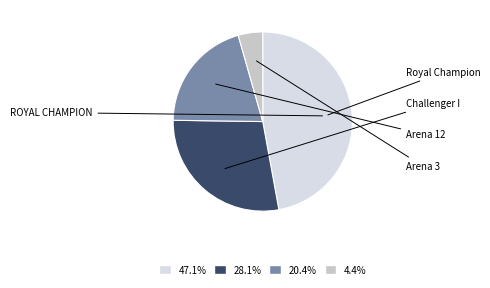

How many slices are in this pie chart?

4